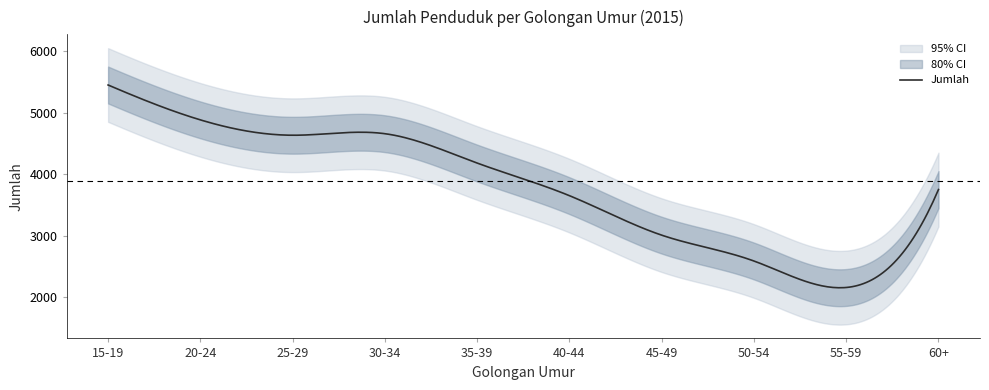

At which category does the chart reach its minimum across all series?

55-59